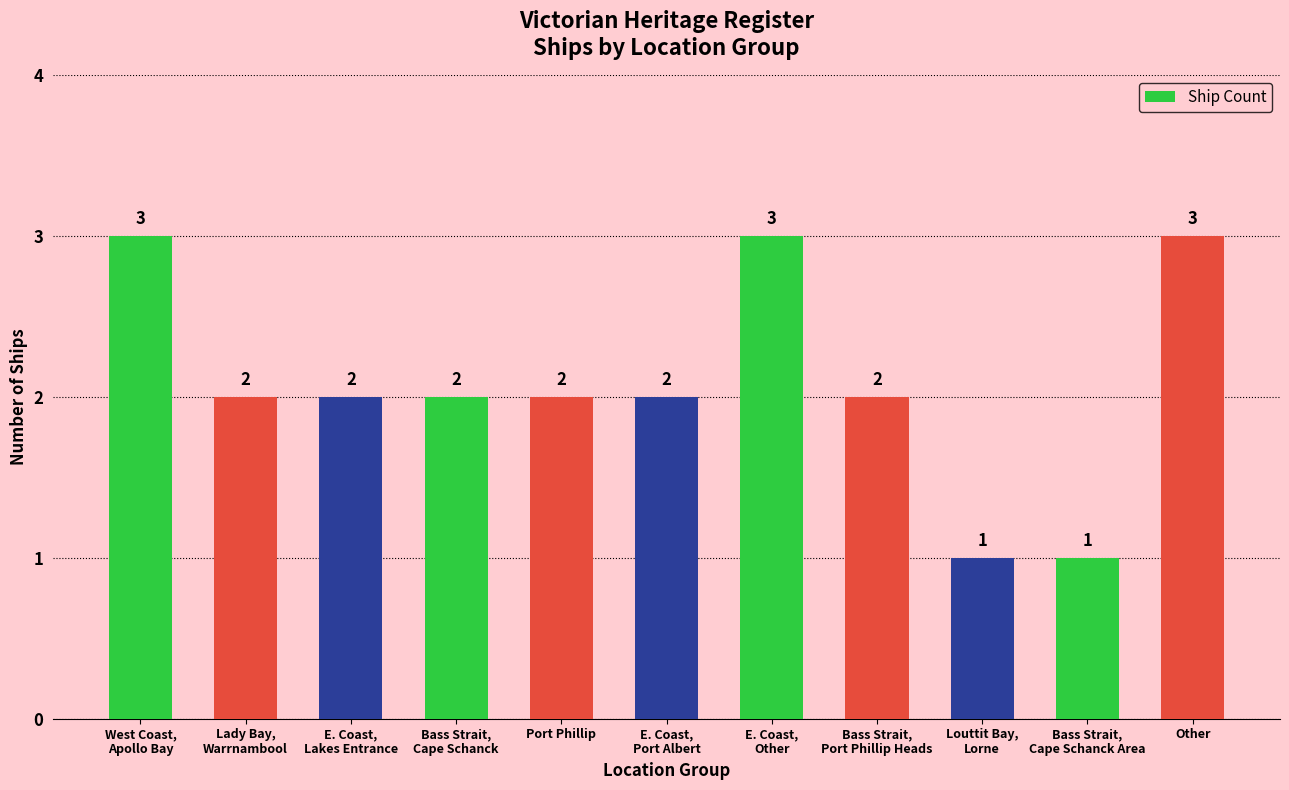

What is the greatest value displayed?

3